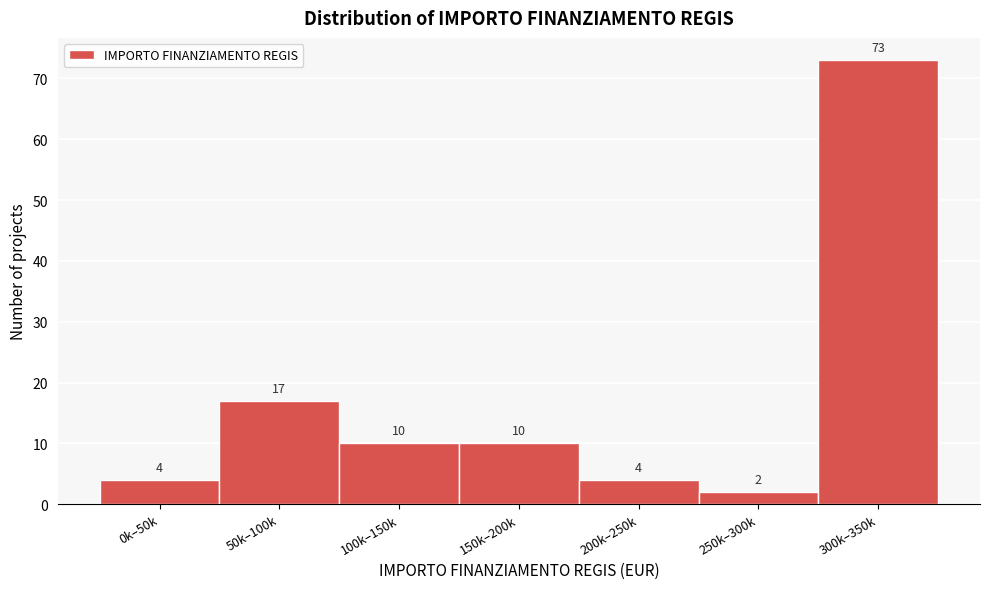

Reading right to left, list all the values displayed in this chart.

73	2	4	10	10	17	4